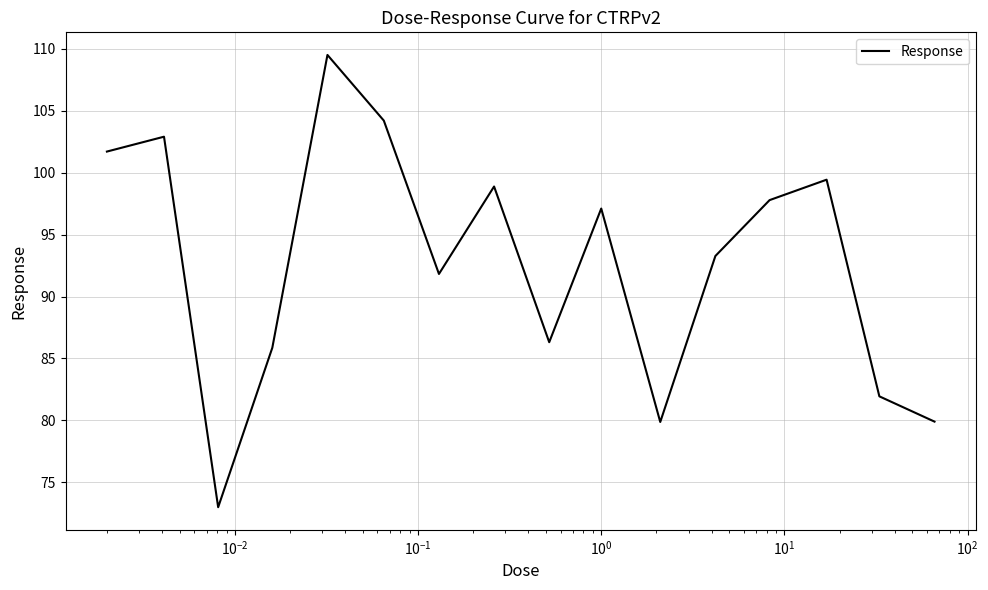

What is the minimum value shown in the chart?

73.0